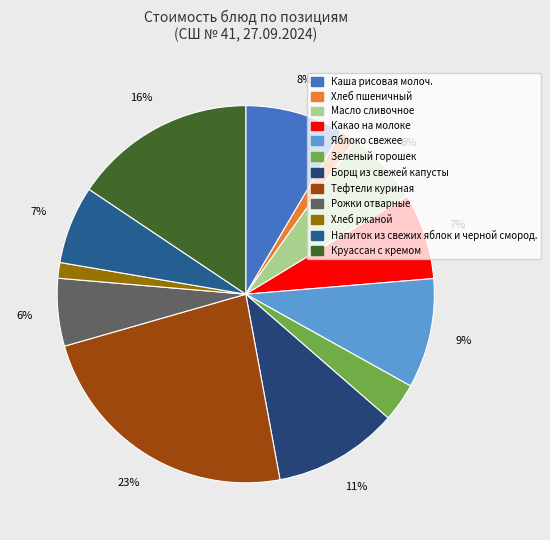

To the nearest percent, what is the average slice percentage?

8%